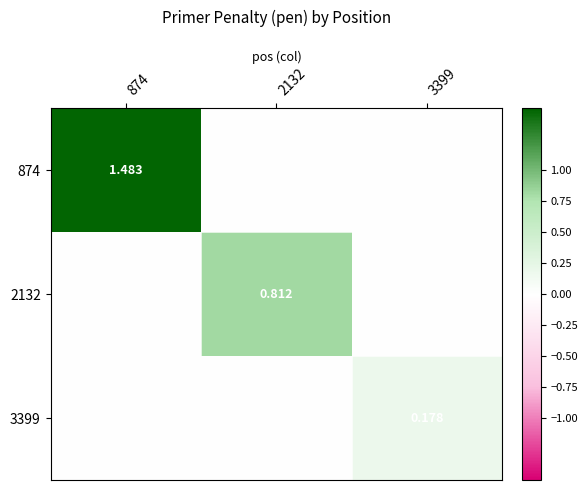

Which series changed the most between 874 and 3399?

874